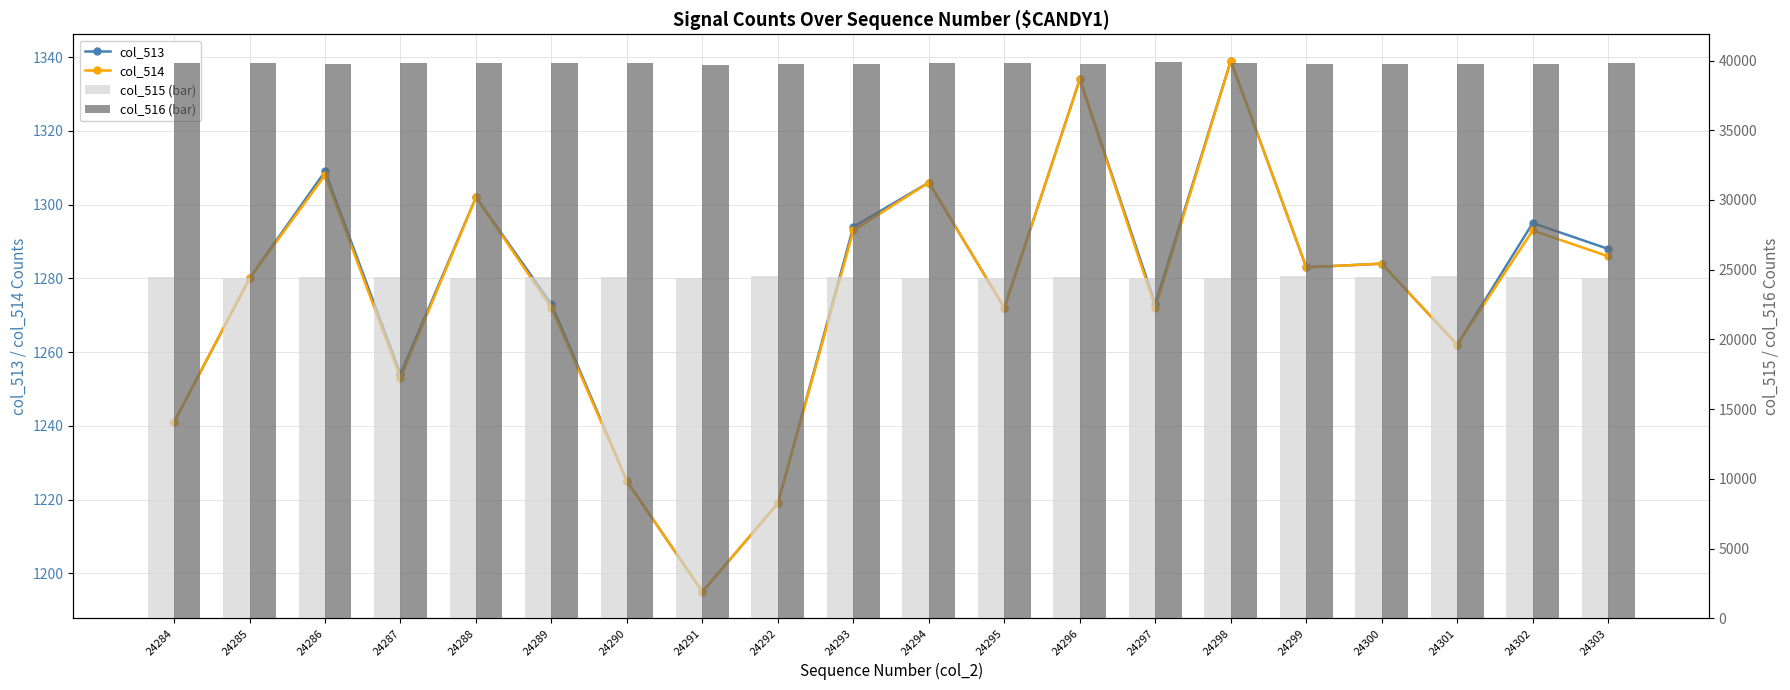

What is the average value of the col_515 (bar) series?

24451